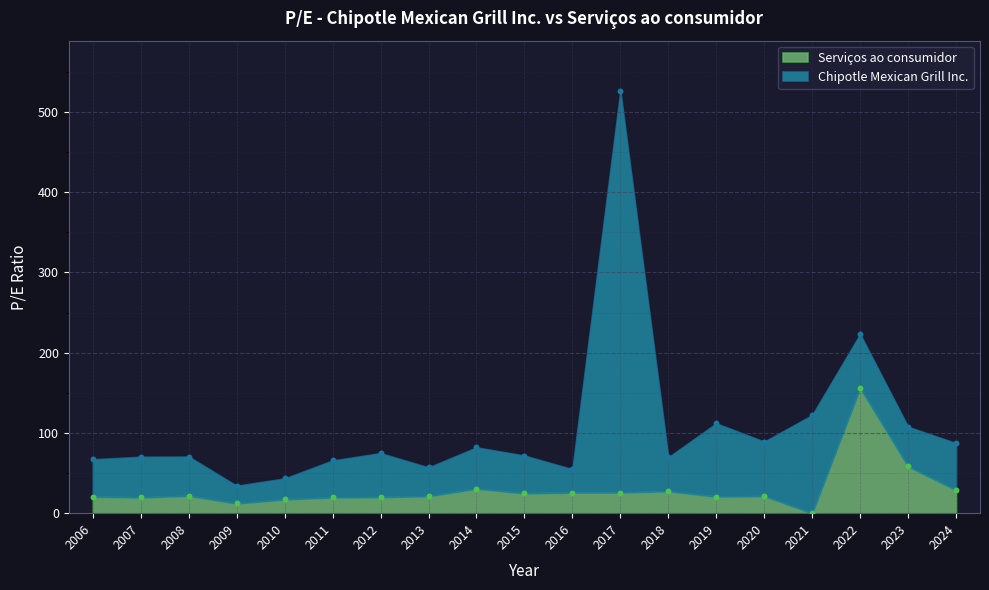

Which has a higher value, 2018 or 2017?

2018